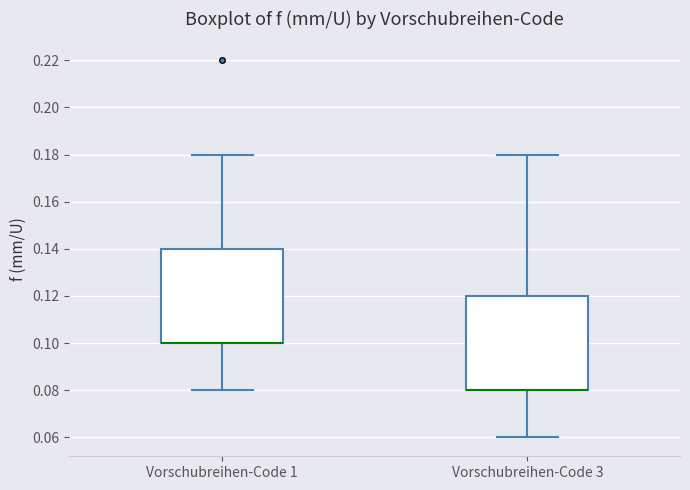

Reading left to right, read every box against the y-axis: the position of its median line, the range the box covers, and the ends of its whiskers. The values are not printed on the chart, so give them approximately, as read against the axis.

Vorschubreihen-Code 1: median 0.10 (drawn on the box's lower edge), box 0.10 to 0.14, whiskers 0.08 to 0.18
Vorschubreihen-Code 3: median 0.08 (drawn on the box's lower edge), box 0.08 to 0.12, whiskers 0.06 to 0.18